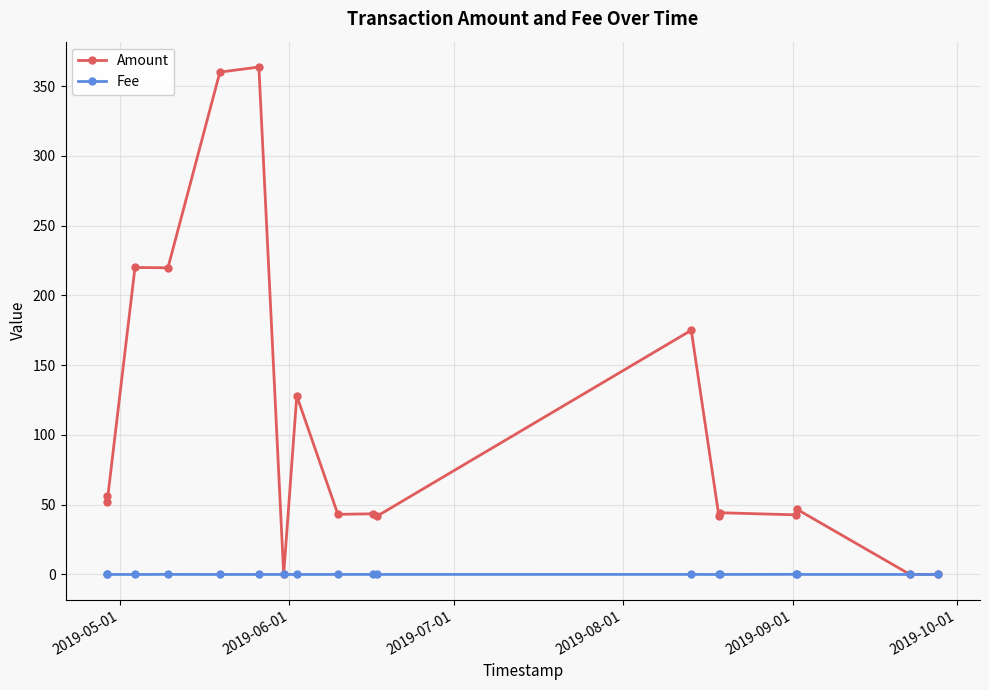

What is the greatest value displayed?

363.6